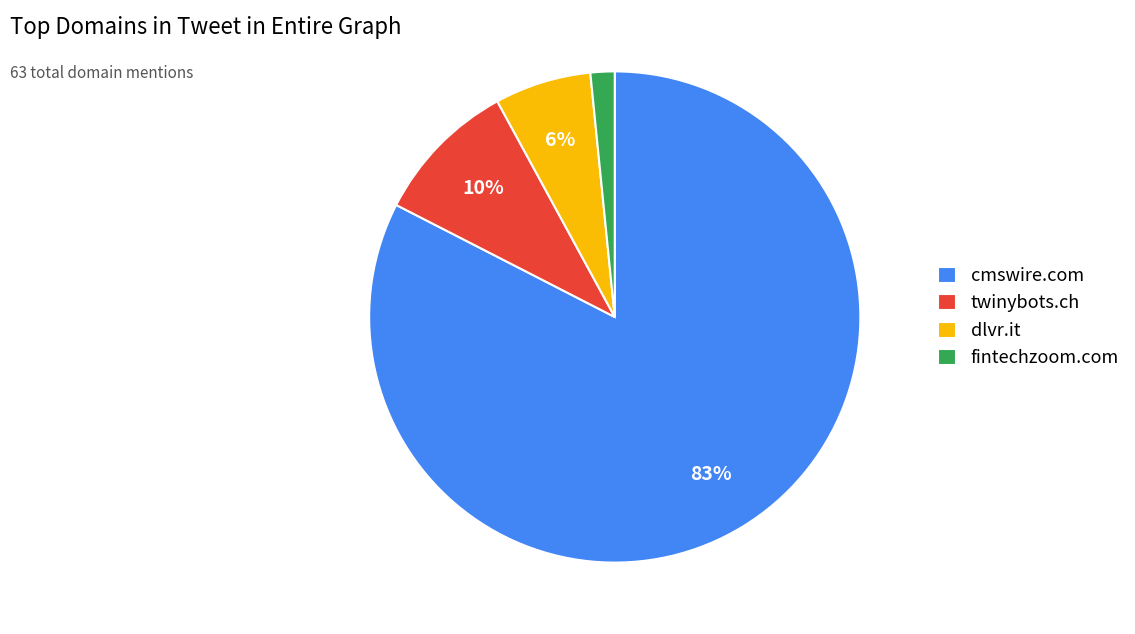

Which slice is the largest?

cmswire.com